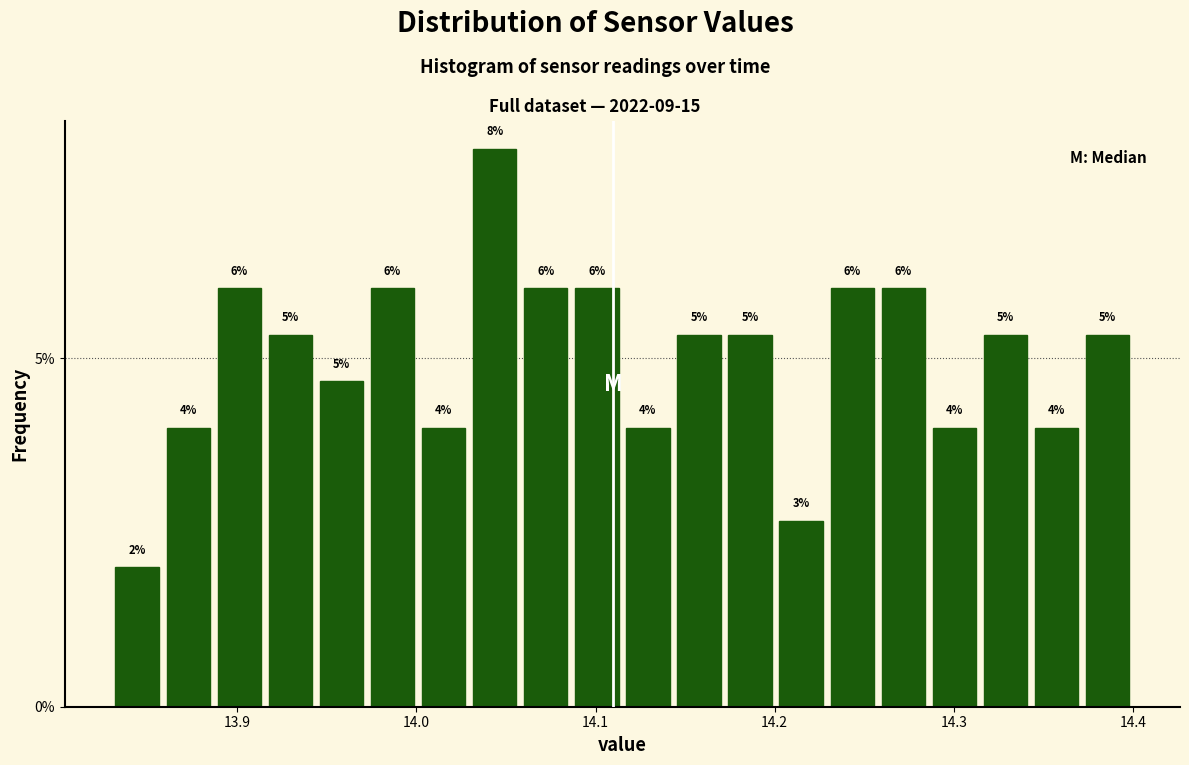

Read against the x-axis, roughly where is the centre of the tallest bar?

14.04